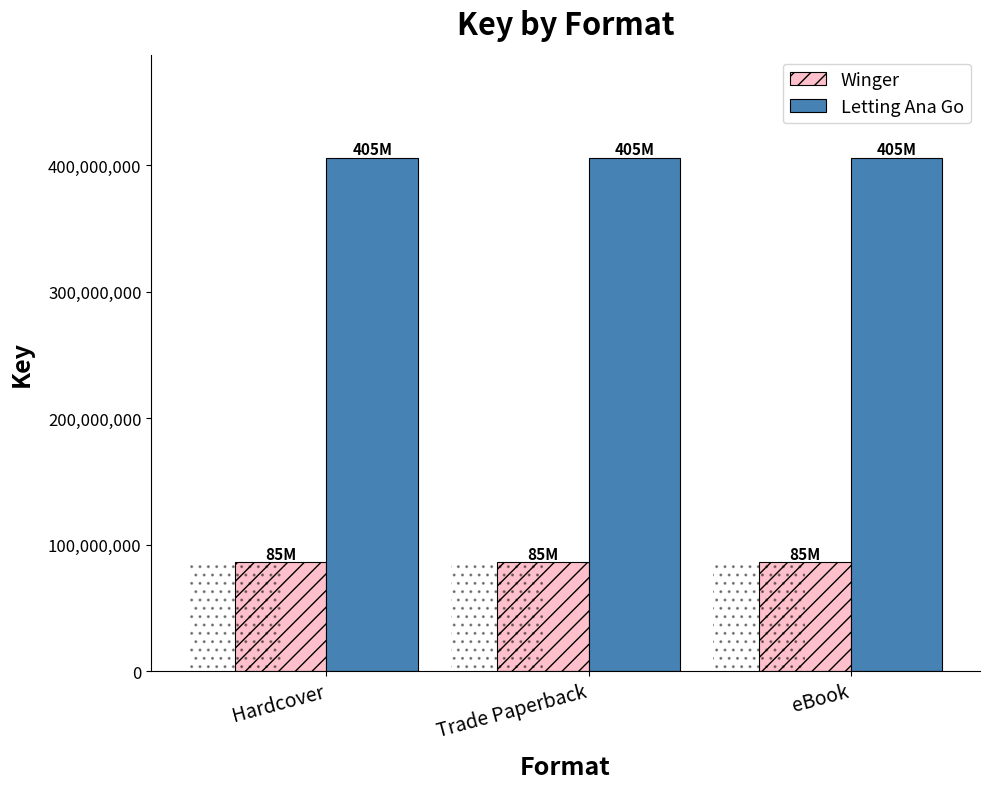

What is the total value across all series at Trade Paperback?

491993519